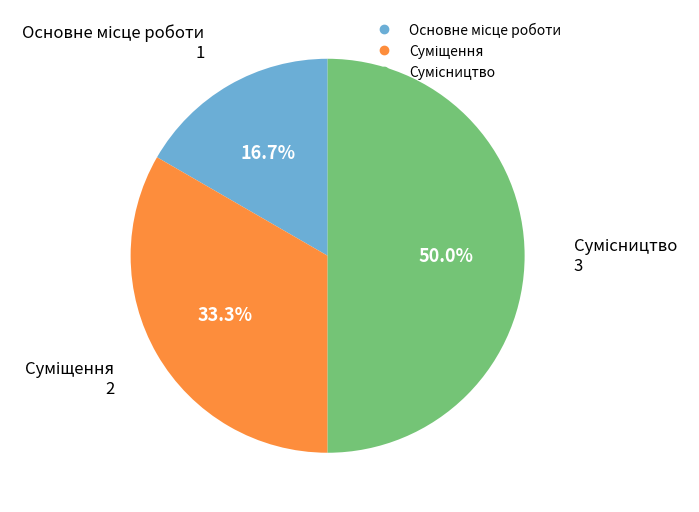

How many segments does this pie chart have?

3